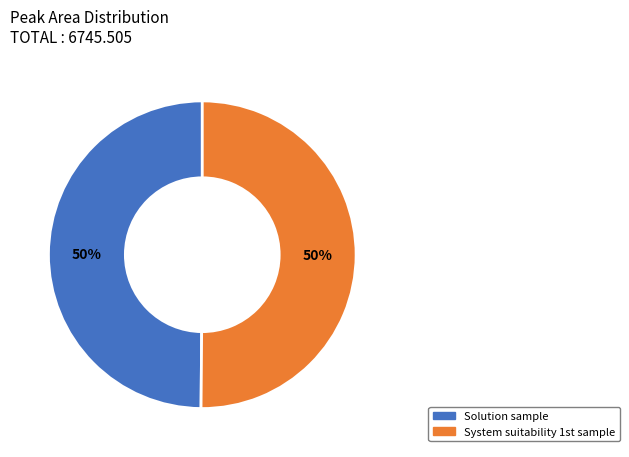

What percentage is the Solution sample slice, to the nearest percent?

50%